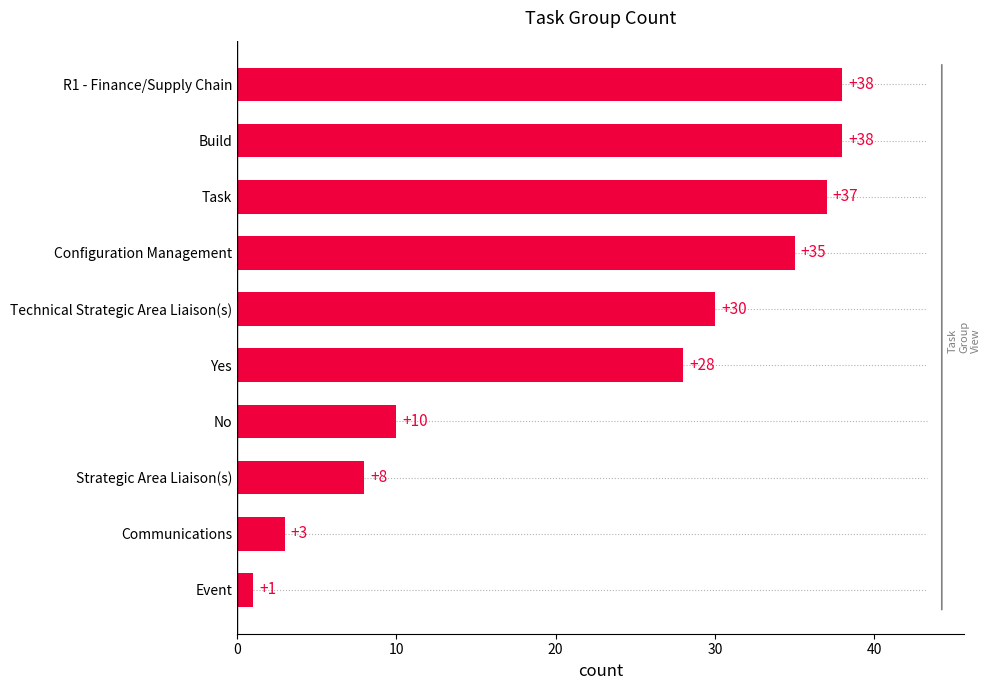

What is the sum of all values?

228